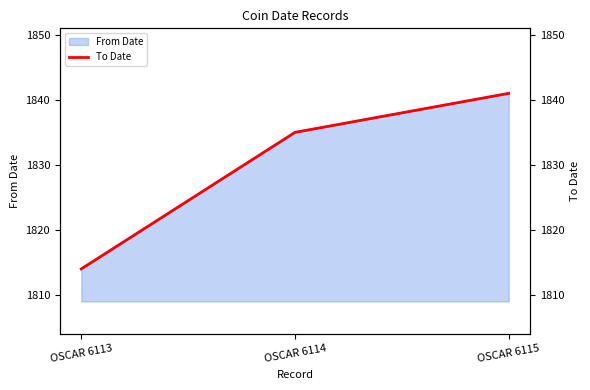

List the labels in order of From Date value, smallest first.

OSCAR 6113, OSCAR 6114, OSCAR 6115